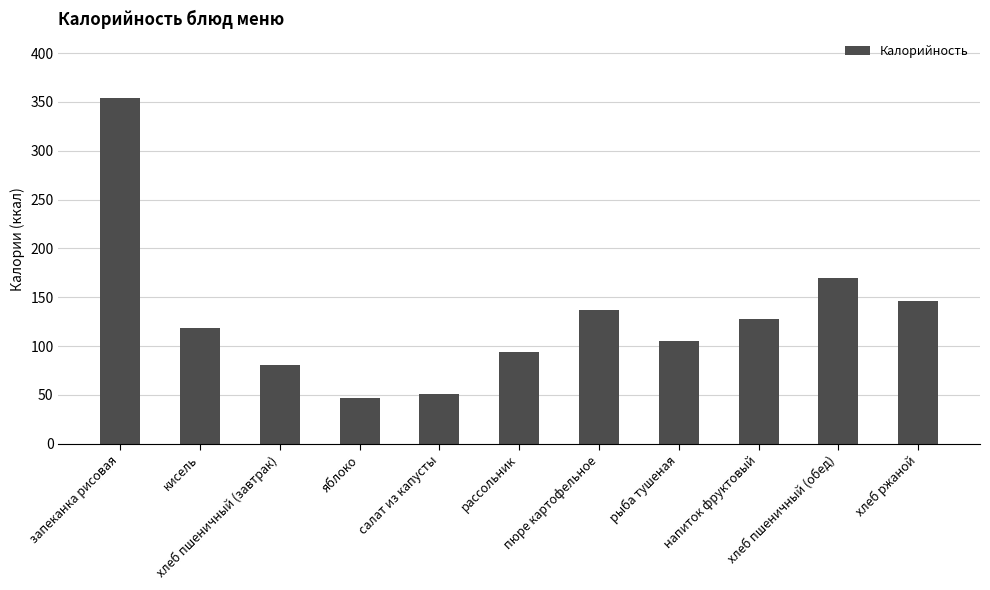

What is the sum of all values?

1432